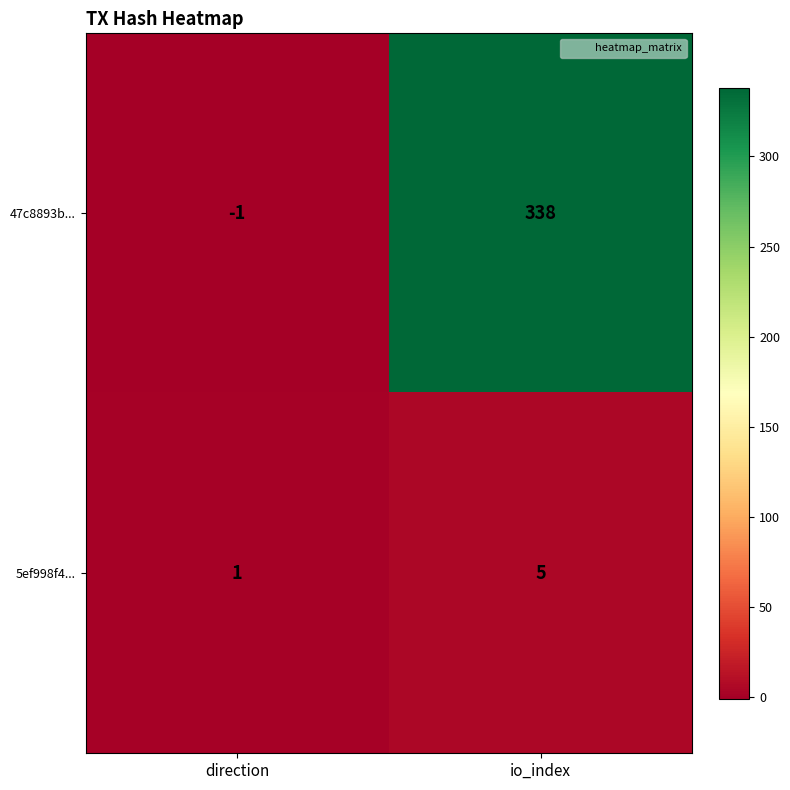

Count the number of data series in this chart.

2